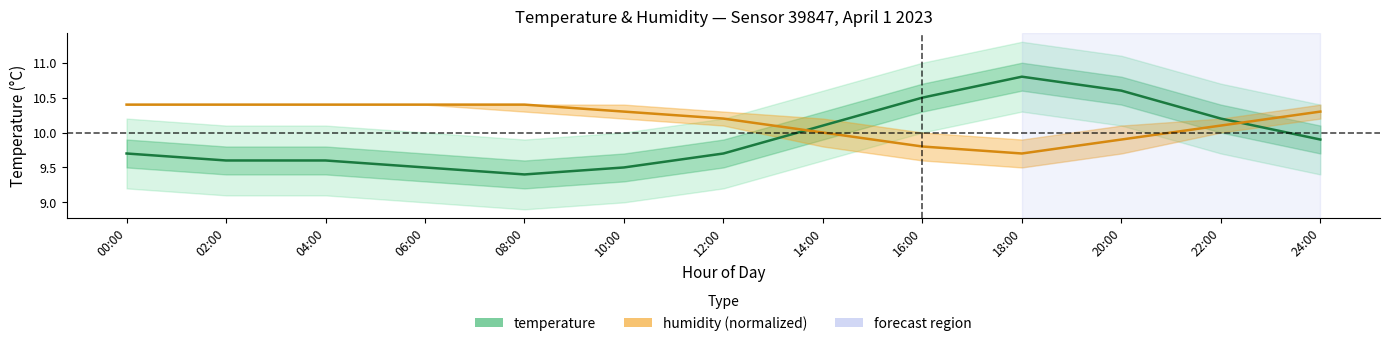

Between 10:00 and 14:00, which is larger?

14:00